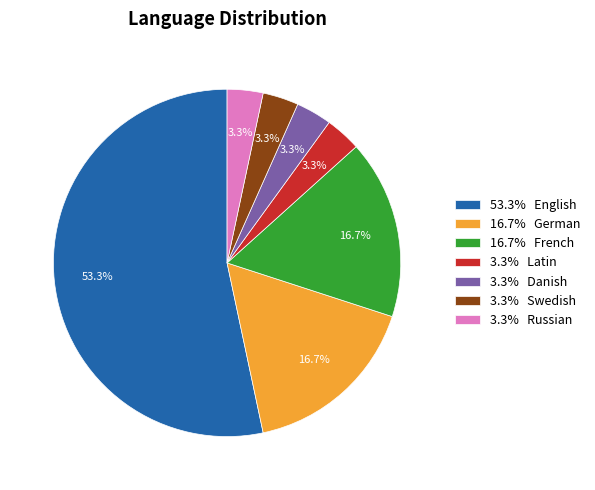

Which category accounts for the majority?

53.3% English